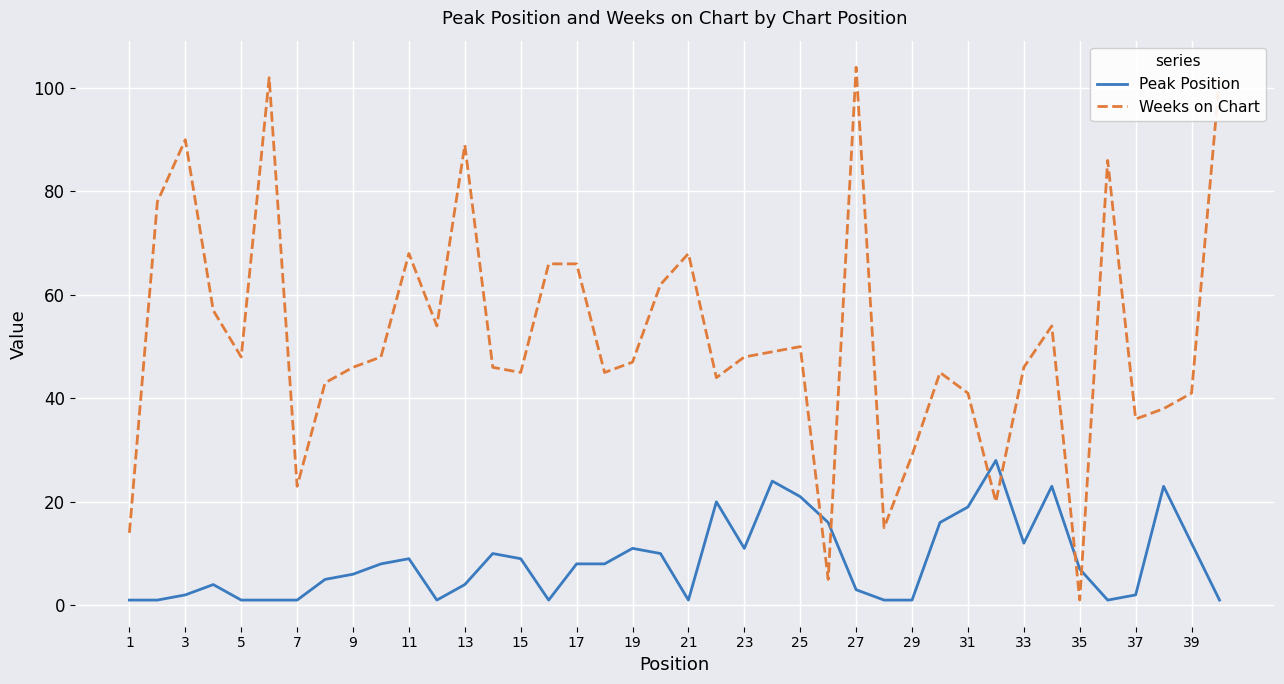

Which series has the largest total across all categories?

Weeks on Chart